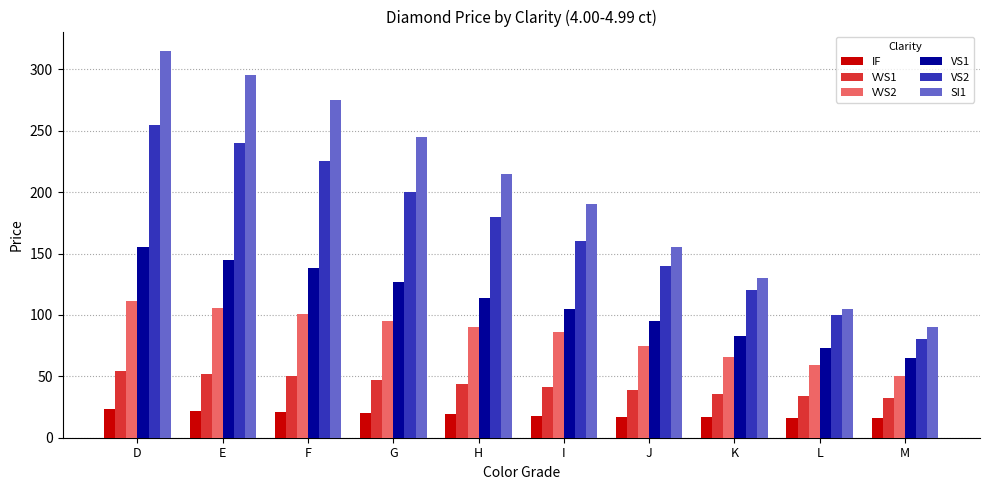

What is the difference between the highest and lowest values at L?

89